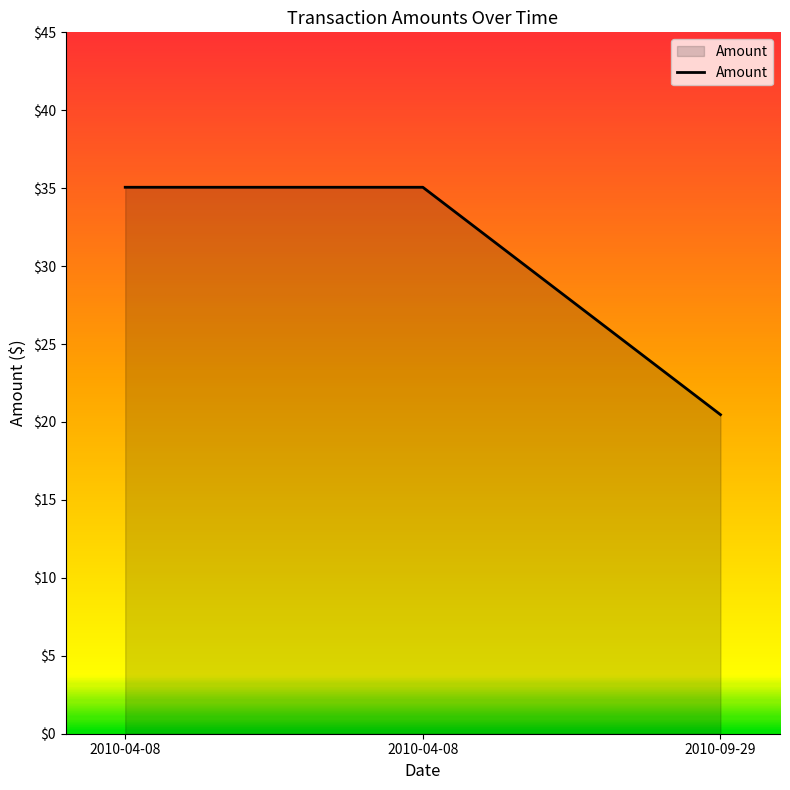

Rank the categories by value from lowest to highest.

2010-09-29, 2010-04-08, 2010-04-08